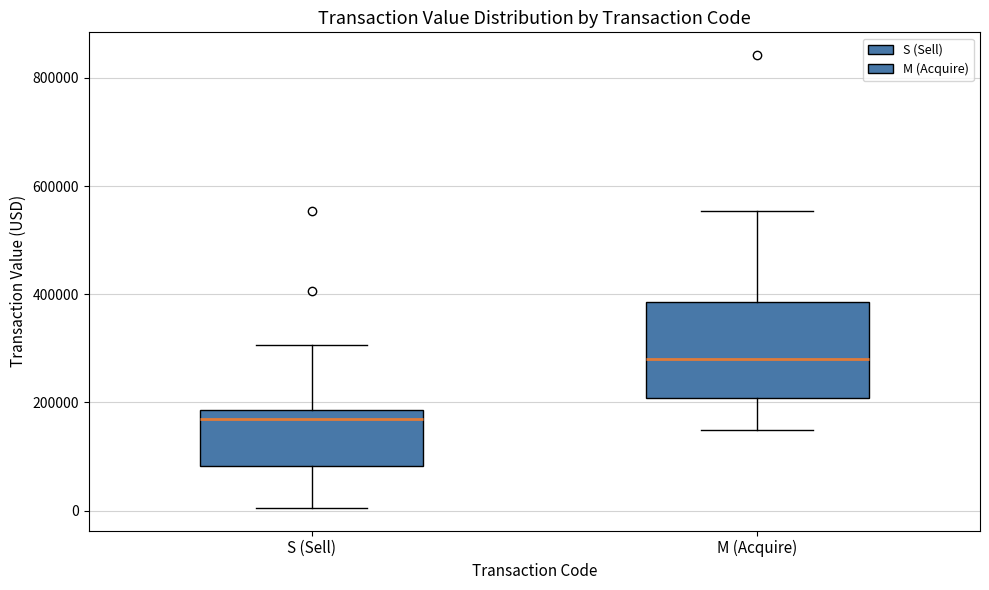

Which box is the tallest, from its lower edge to its upper edge?

M (Acquire)